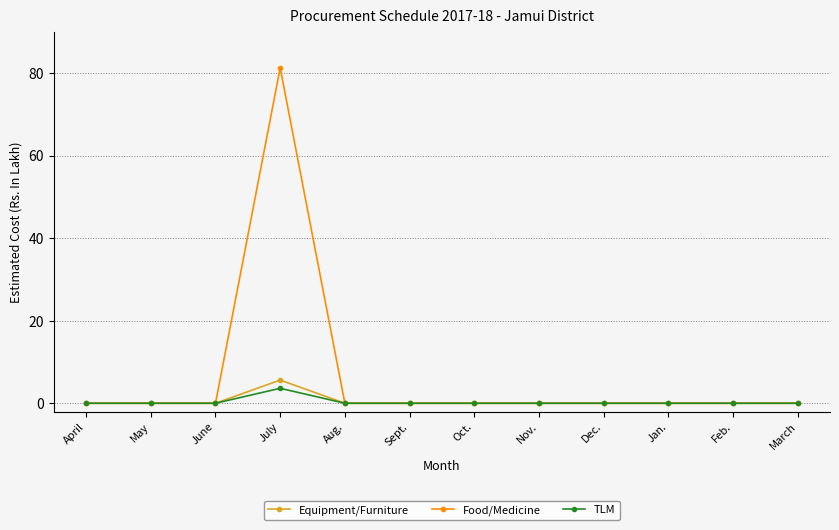

At how many categories does at least one series exceed 27?

1